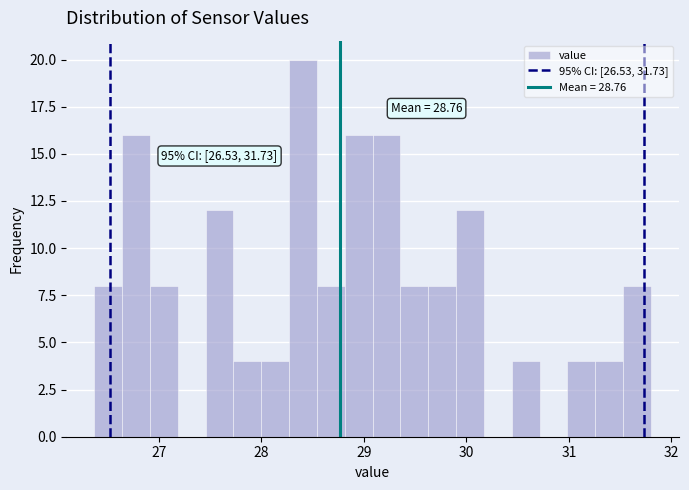

Around what value on the x-axis is the tallest bar? Give the approximate position of its centre, as read against the axis.

28.4